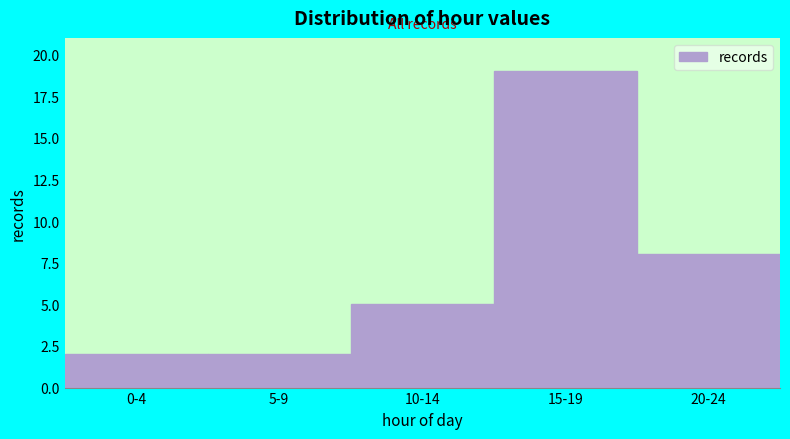

Reading right to left, transcribe all the data shown in this chart.

20-24=8	15-19=19	10-14=5	5-9=2	0-4=2